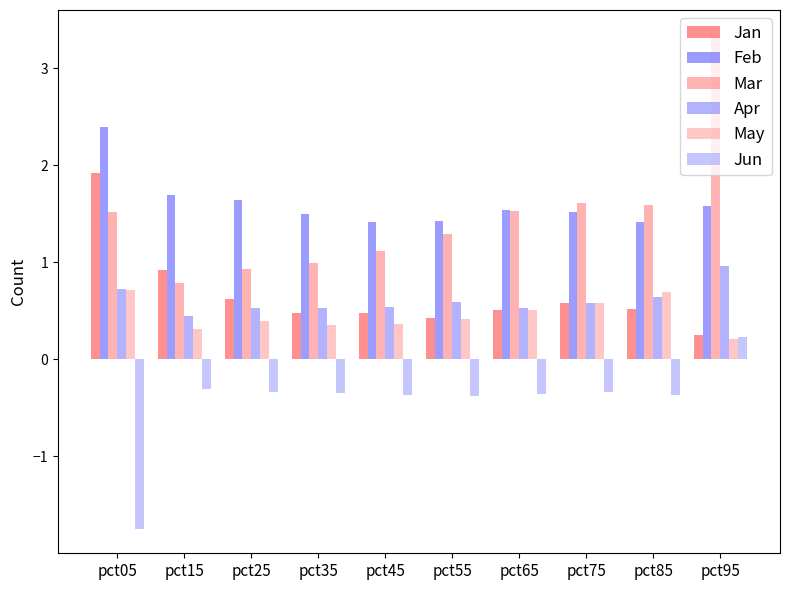

Are the bars horizontal?

No